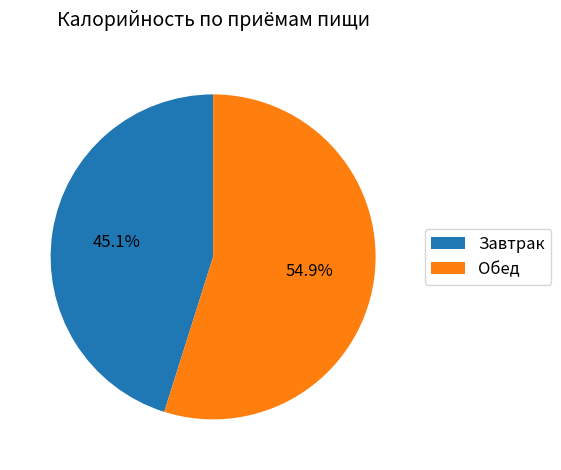

Between Обед and Завтрак, which is larger?

Обед